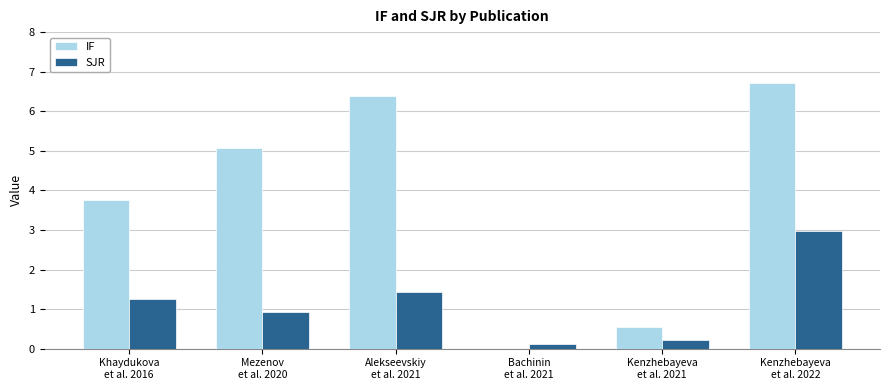

Reading left to right, what are all the values shown in this chart?

IF: 3.8	5.1	6.4	0.0	0.6	6.7
SJR: 1.3	0.9	1.4	0.1	0.2	3.0